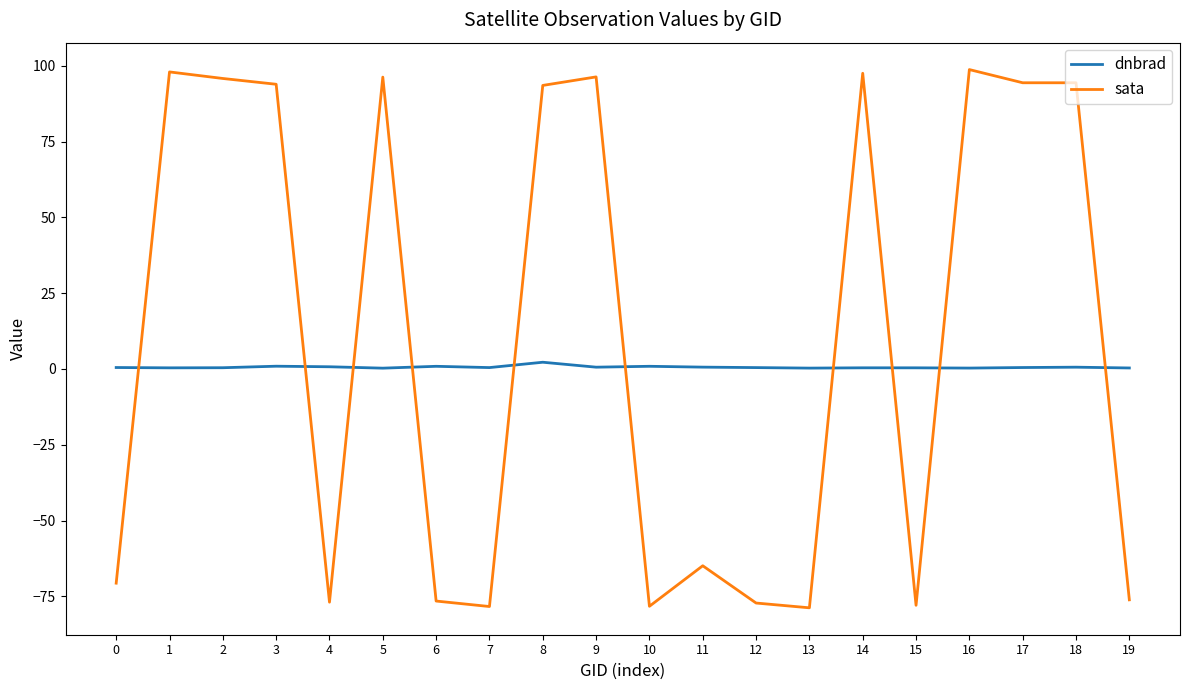

At which label does sata first exceed 93?

1